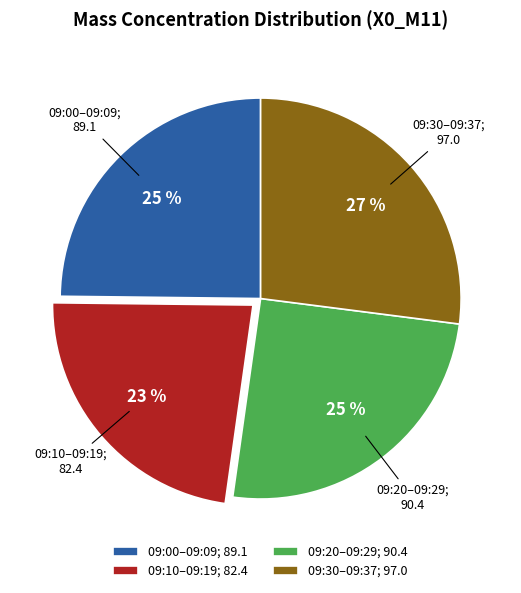

Count the number of slices in the pie.

4